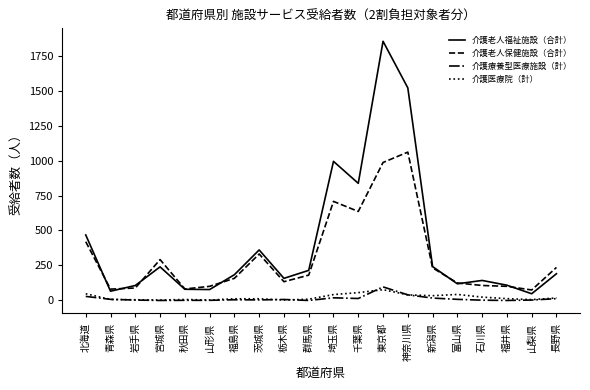

What is the maximum value for 介護療養型医療施設（計）?

97